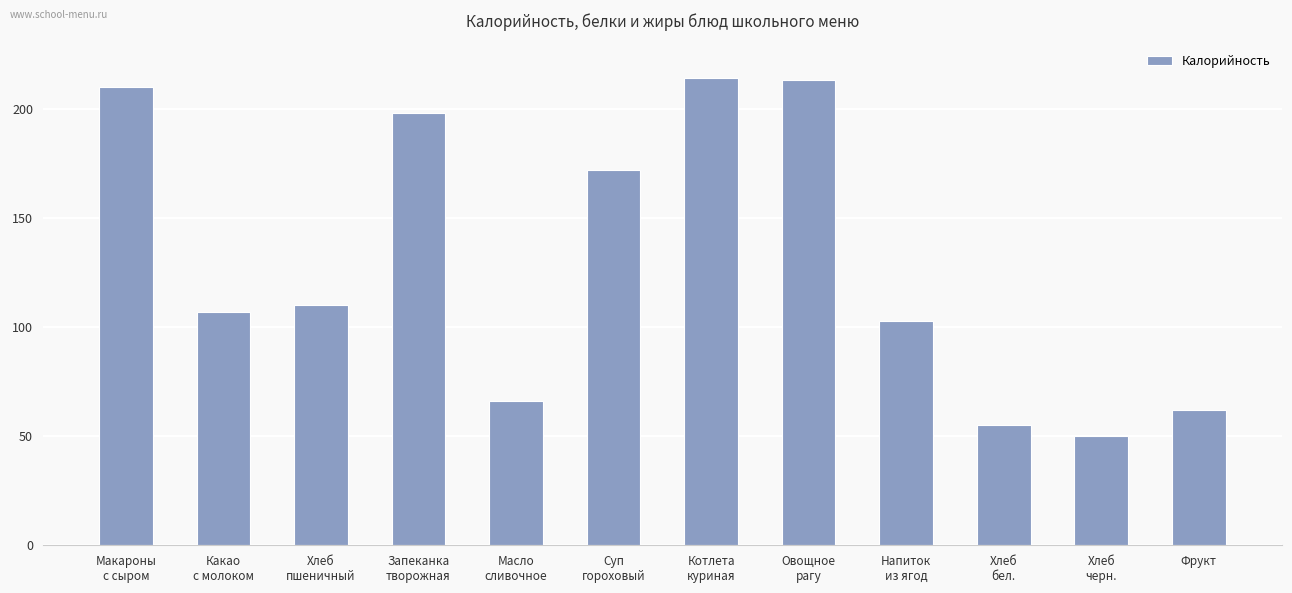

How many distinct data groups are displayed?

1